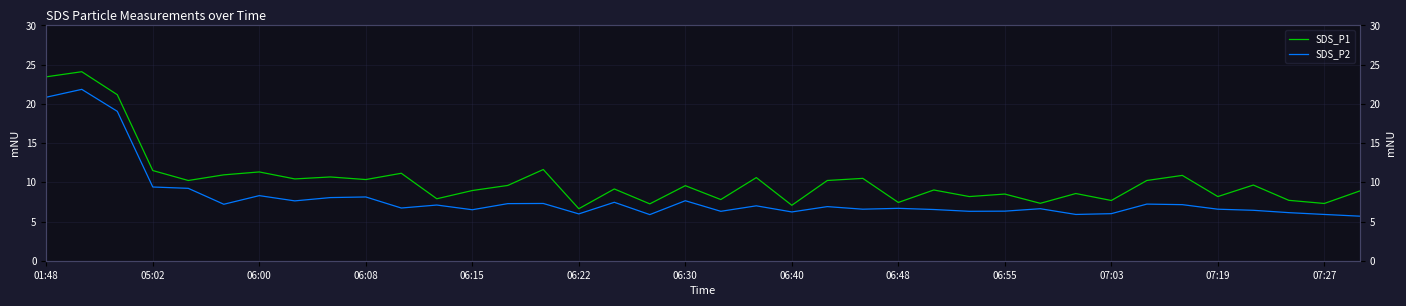

Is it true that SDS_P1 equals 8.2 at 07:19?

True